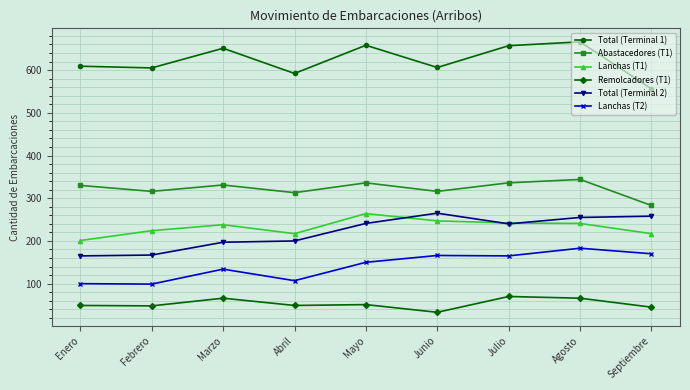

Does the chart have visible grid lines?

Yes